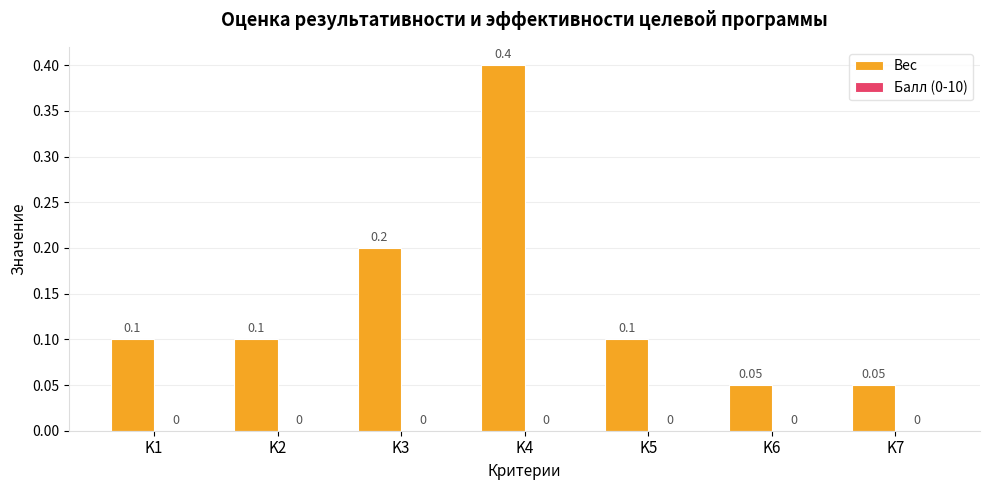

Between K2 and K7, which is larger?

K2